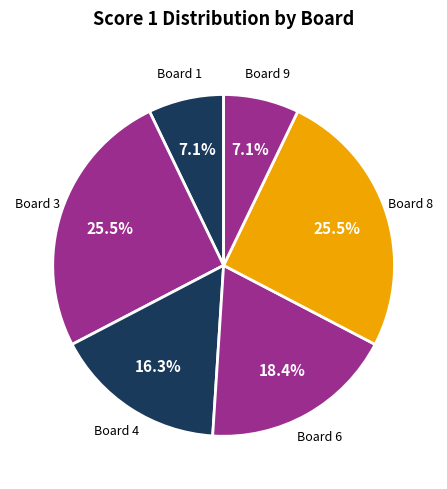

What percentage do Board 9 and Board 6 together represent?

25.5%